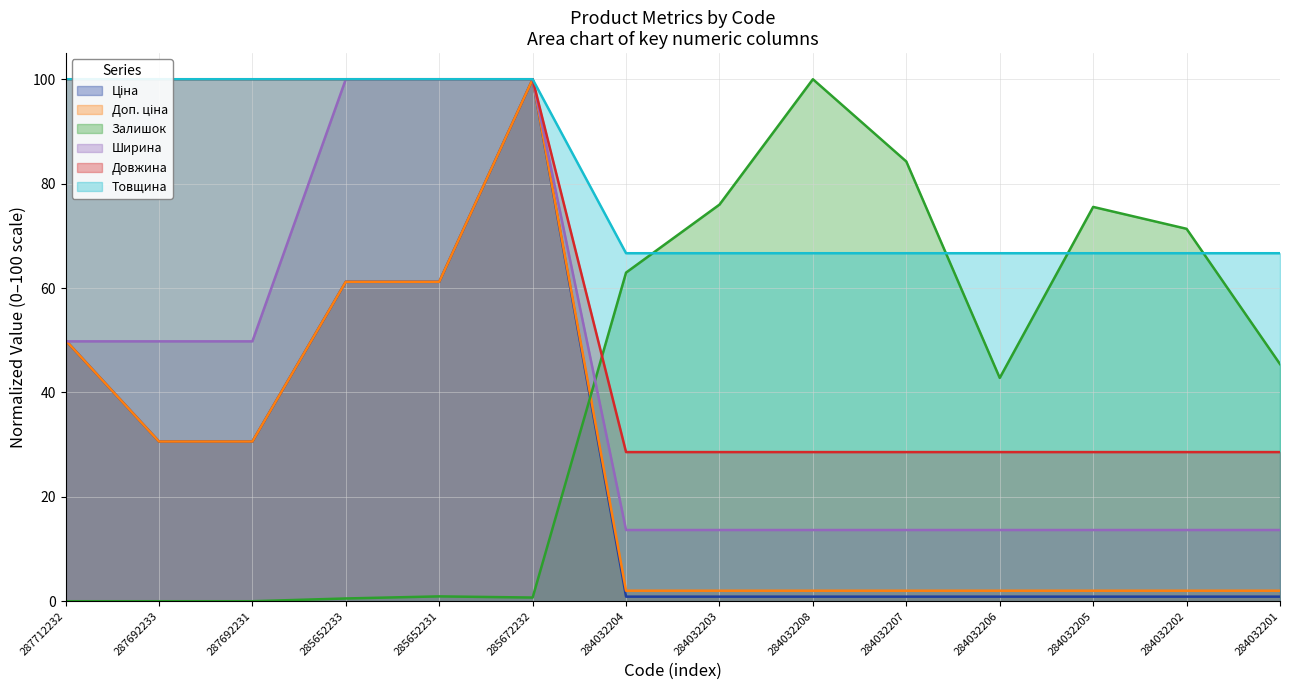

What are all the series names shown in the legend?

Ціна, Доп. ціна, Залишок, Ширина, Довжина, Товщина